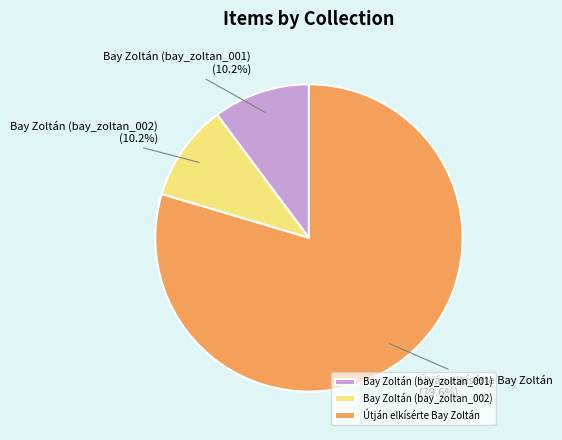

What is the ratio of the value at Útján elkísérte Bay Zoltán to the value at Bay Zoltán (bay_zoltan_001)?

7.8